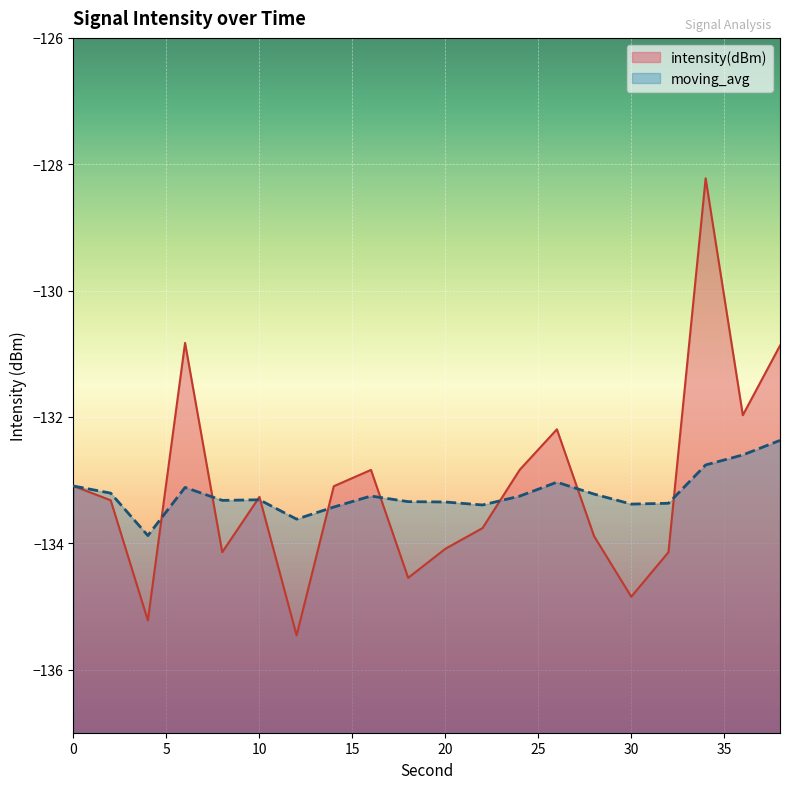

What is the difference between the maximum and minimum values in the moving_avg series?

1.5